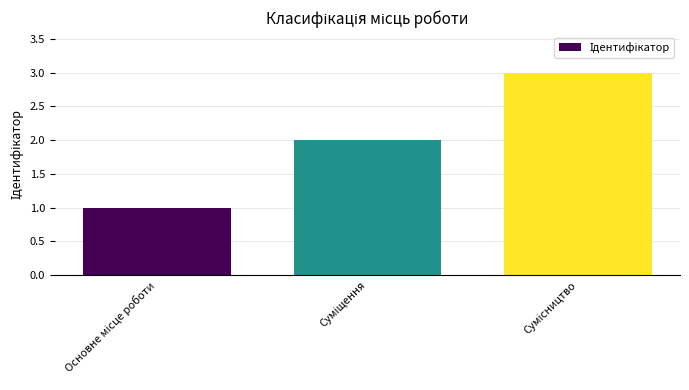

Reading left to right, extract all data points from this chart.

1	2	3